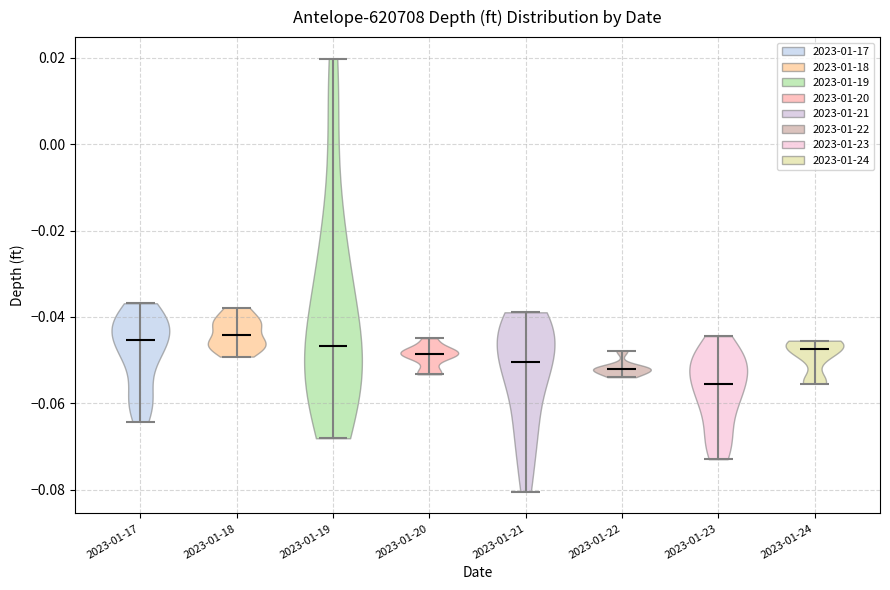

What is the highest point the violin for 2023-01-24 reaches on the y-axis? The values are not printed on the chart, so give them approximately, as read against the axis.

-0.046